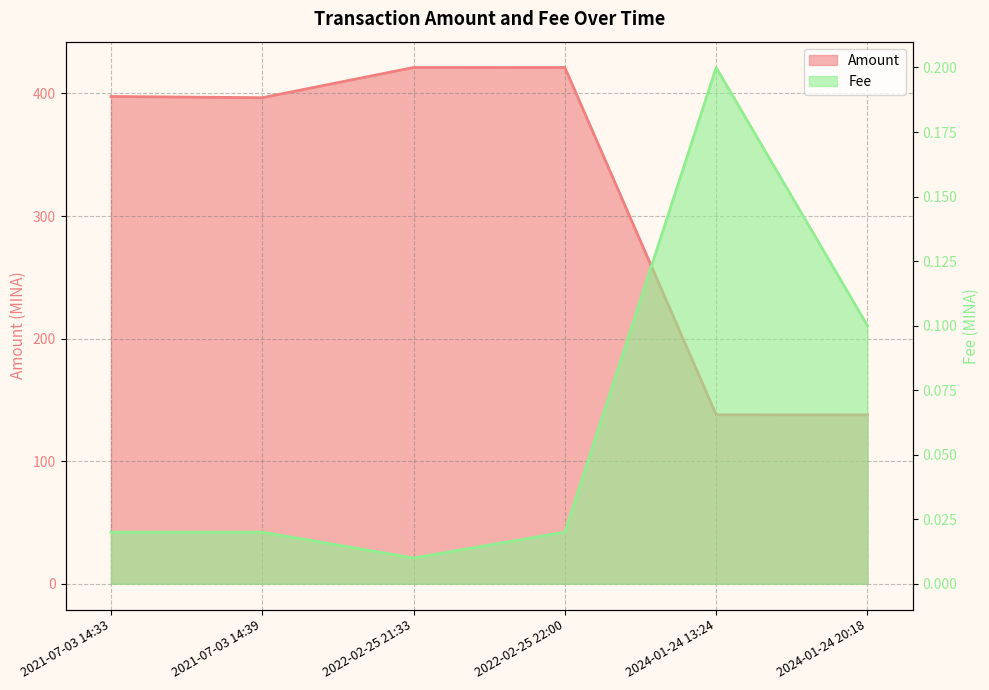

Which series changed the most between 2021-07-03 14:39 and 2022-02-25 22:00?

Amount